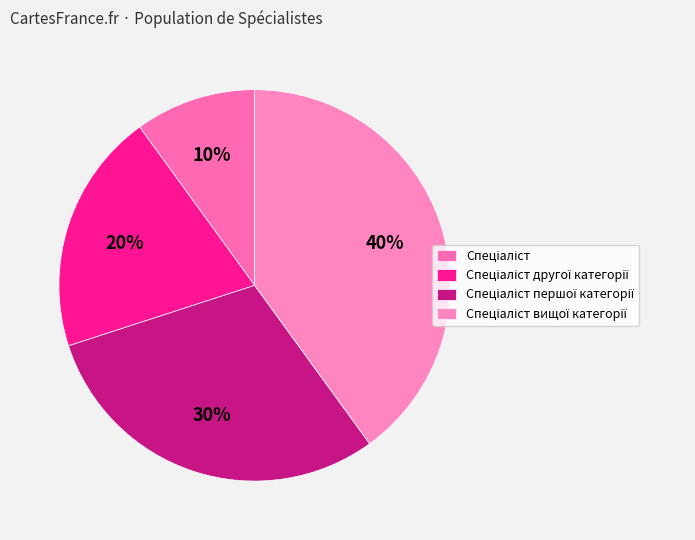

Approximately how many times larger is the value at Спеціаліст compared to Спеціаліст другої категорії?

0.5